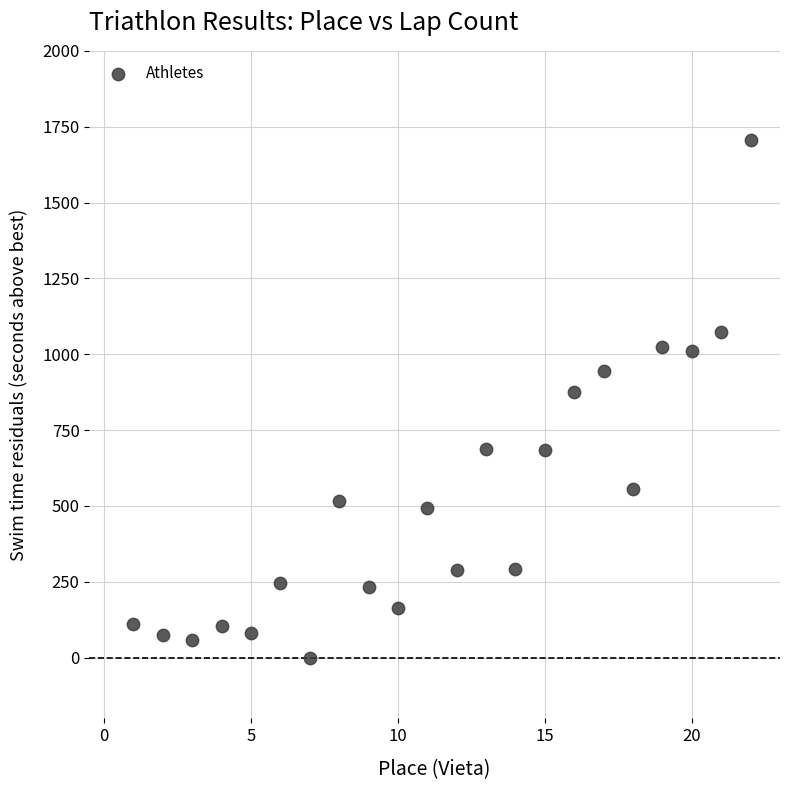

What Y value in the scatter plot is closest to 853?

877